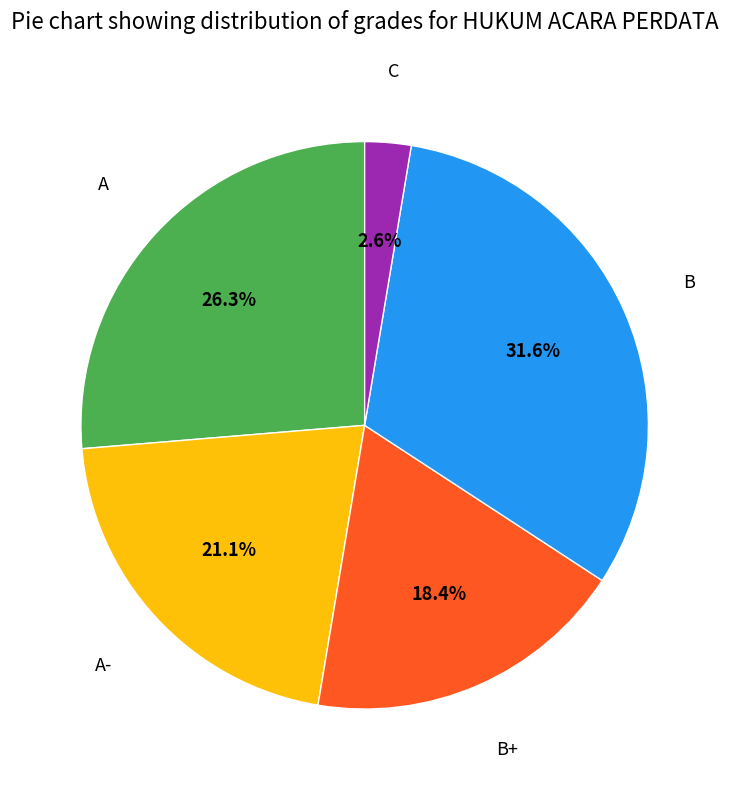

How many segments does this pie chart have?

5